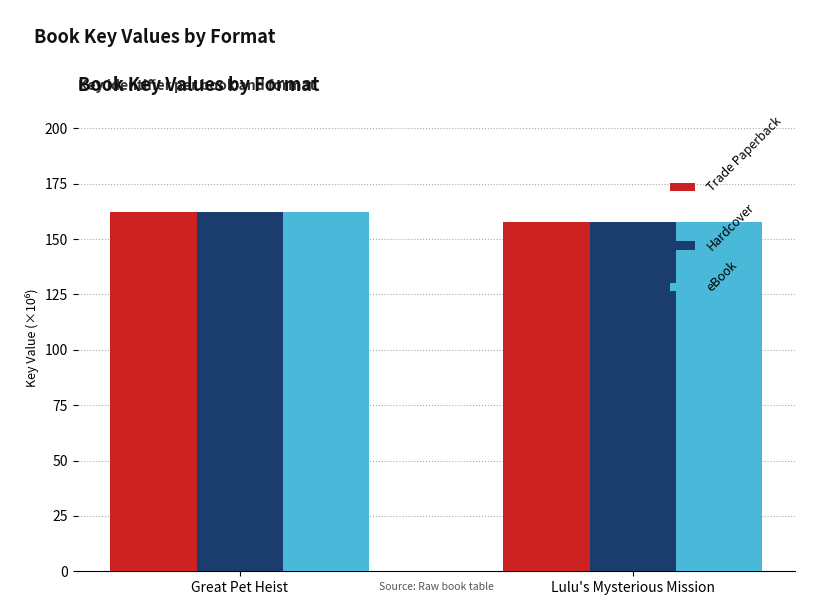

Is the value of eBook at Great Pet Heist greater than the value of Trade Paperback at Lulu's Mysterious Mission?

Yes